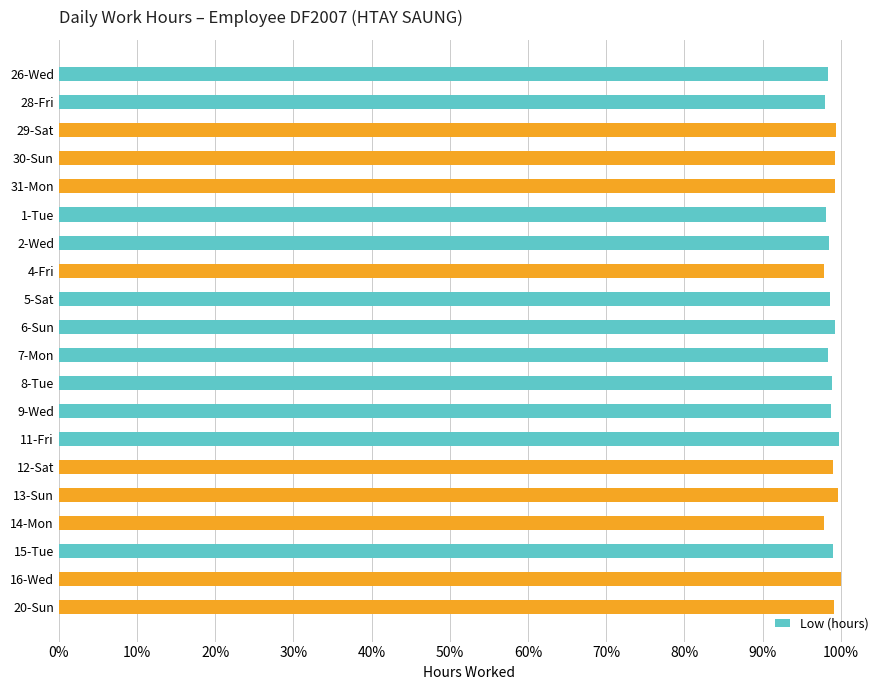

At which category does the chart reach its peak across all series?

16-Wed